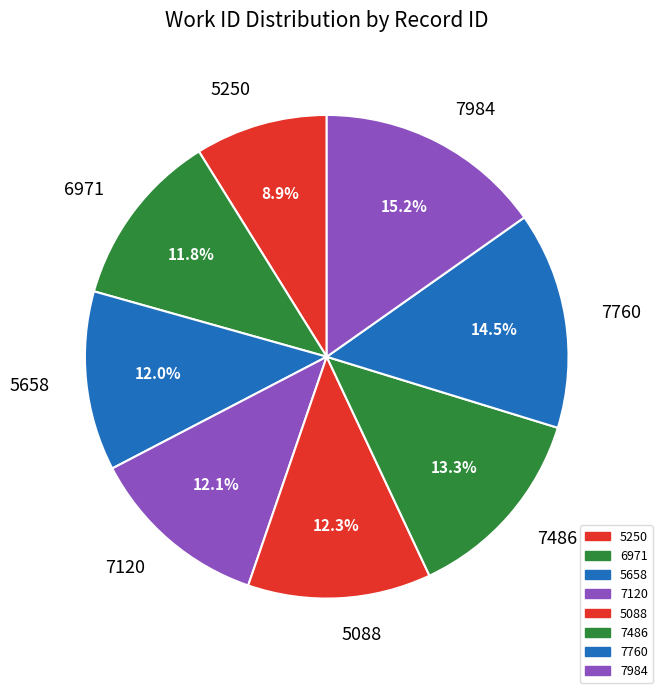

To the nearest percent, what portion does 7760 represent?

15%